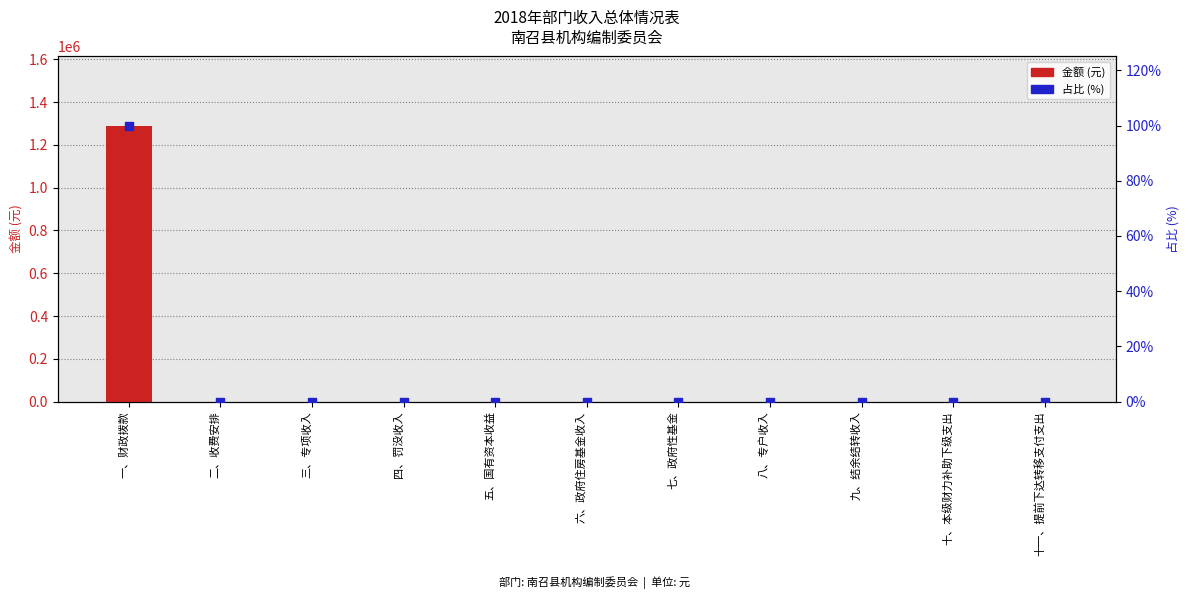

What are all the series names shown in the legend?

金额 (元), 占比 (%)